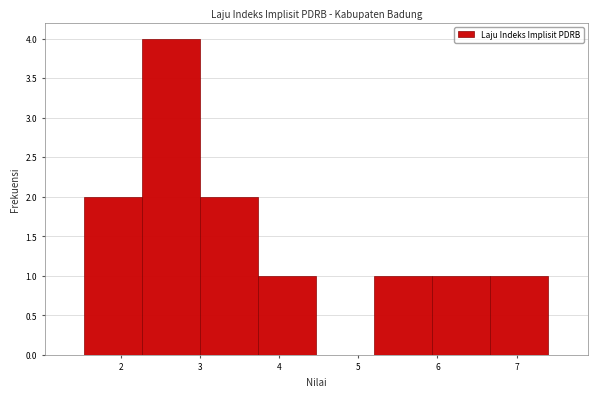

Reading left to right, transcribe this chart: for each bar, give the range it covers on the x-axis and its height. Neither the bar edges nor the heights are printed on the chart, so give them approximately, as read against the axes.

1.5 to 2.3: 2
2.3 to 3.0: 4
3.0 to 3.7: 2
3.7 to 4.5: 1
4.5 to 5.2: 0
5.2 to 5.9: 1
5.9 to 6.7: 1
6.7 to 7.4: 1